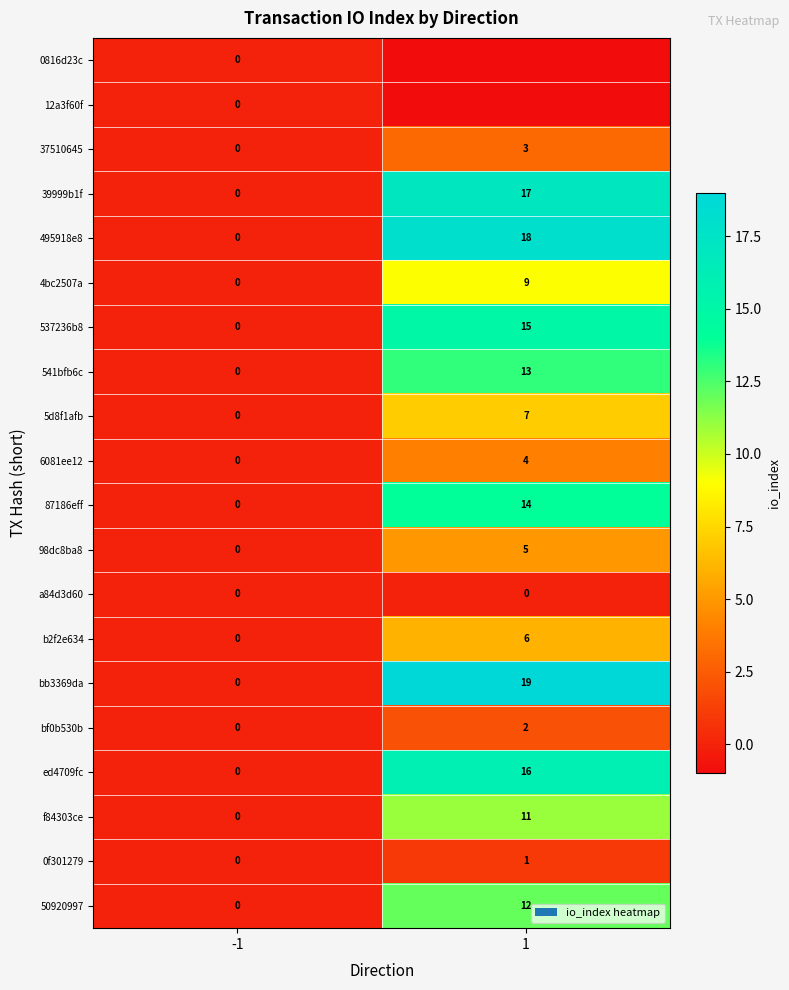

Count the 537236b8 values in the range 0 to 15.

2